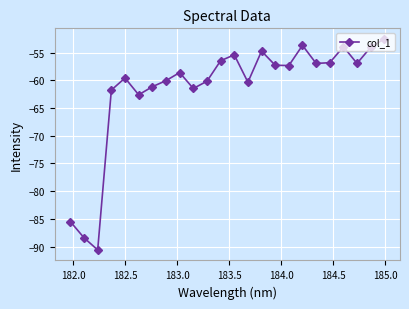

What is the difference between the second highest and second lowest values?

34.7